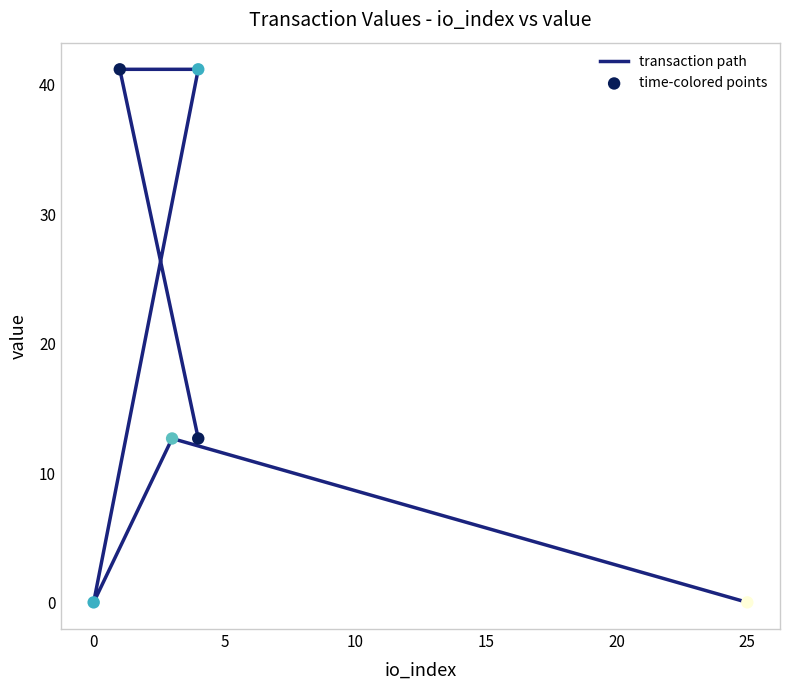

What is the change in value from 0 to 20?

-41.2